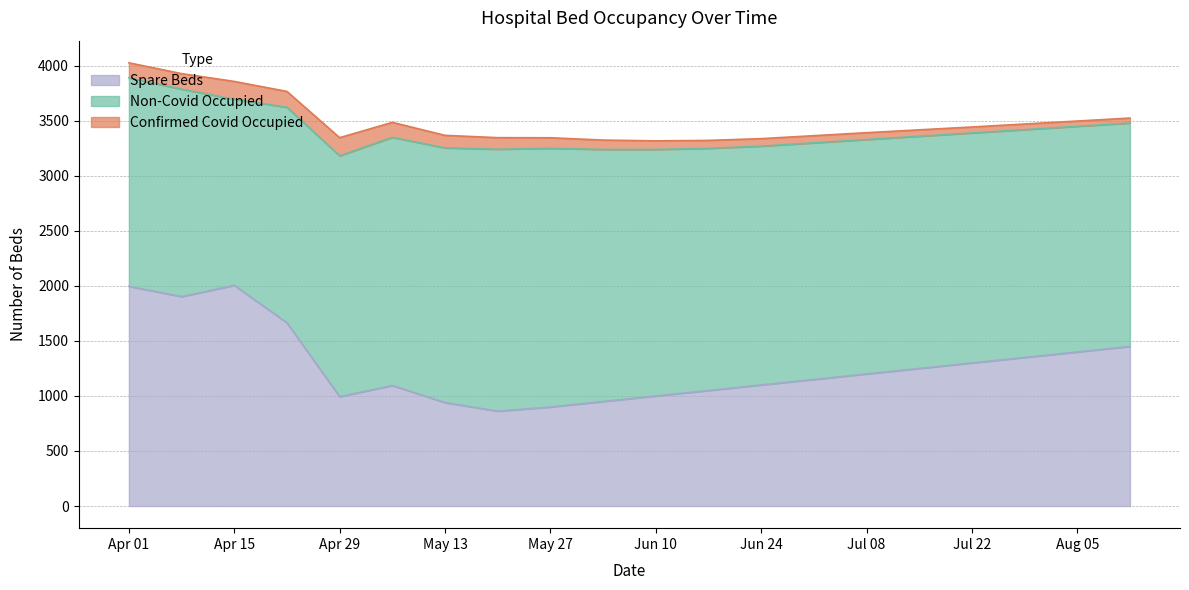

The Confirmed Covid Occupied series shows 36 at 2020-06-17. True or false?

False